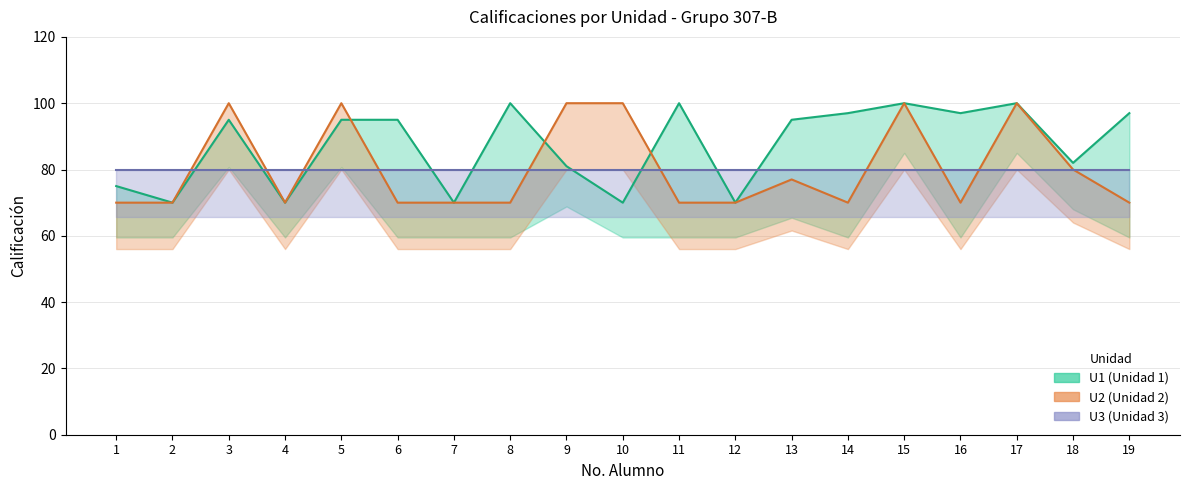

True or false: U2 and U1 cross at least once.

True